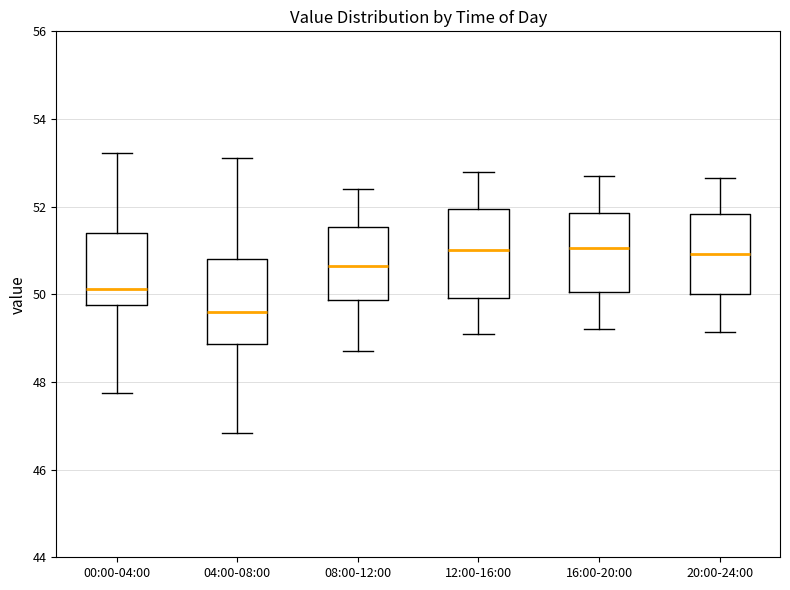

Reading left to right, transcribe this box plot: for each box, give where its median line is, the range the box spans, and where its two whiskers end, as read against the y-axis. The values are not printed on the chart, so give them approximately, as read against the axis.

00:00-04:00: median 50.2, box 49.8 to 51.4, whiskers 47.8 to 53.2
04:00-08:00: median 49.6, box 48.8 to 50.8, whiskers 46.8 to 53.2
08:00-12:00: median 50.6, box 49.8 to 51.6, whiskers 48.8 to 52.4
12:00-16:00: median 51.0, box 50.0 to 52.0, whiskers 49.2 to 52.8
16:00-20:00: median 51.0, box 50.0 to 51.8, whiskers 49.2 to 52.8
20:00-24:00: median 51.0, box 50.0 to 51.8, whiskers 49.2 to 52.6